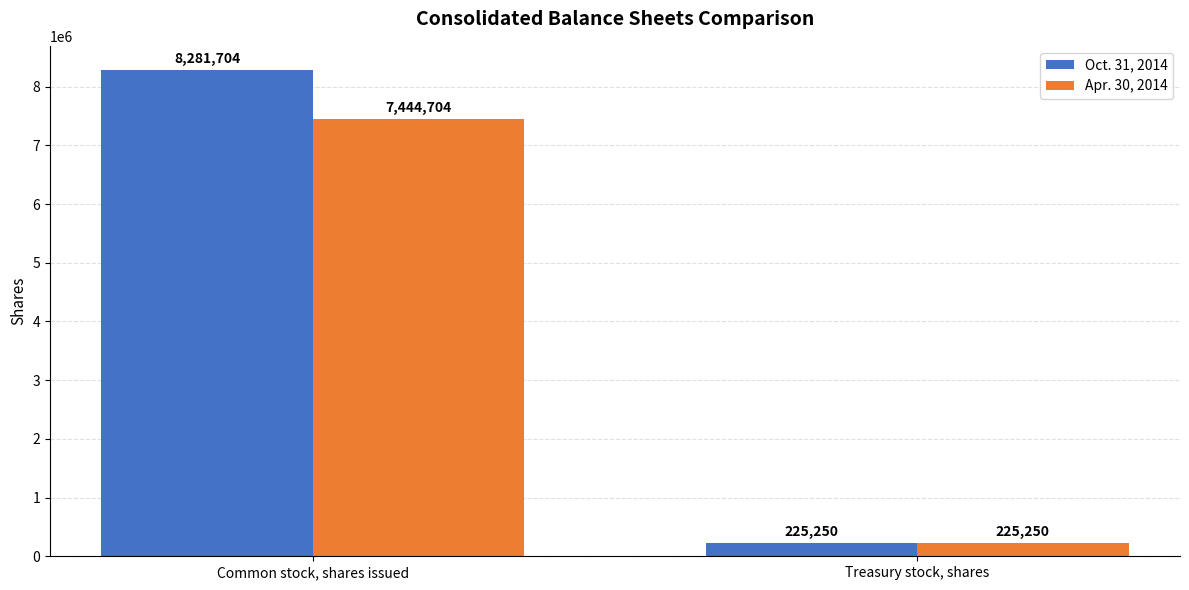

What is the label of the 2nd bar from the right?

Common stock, shares issued